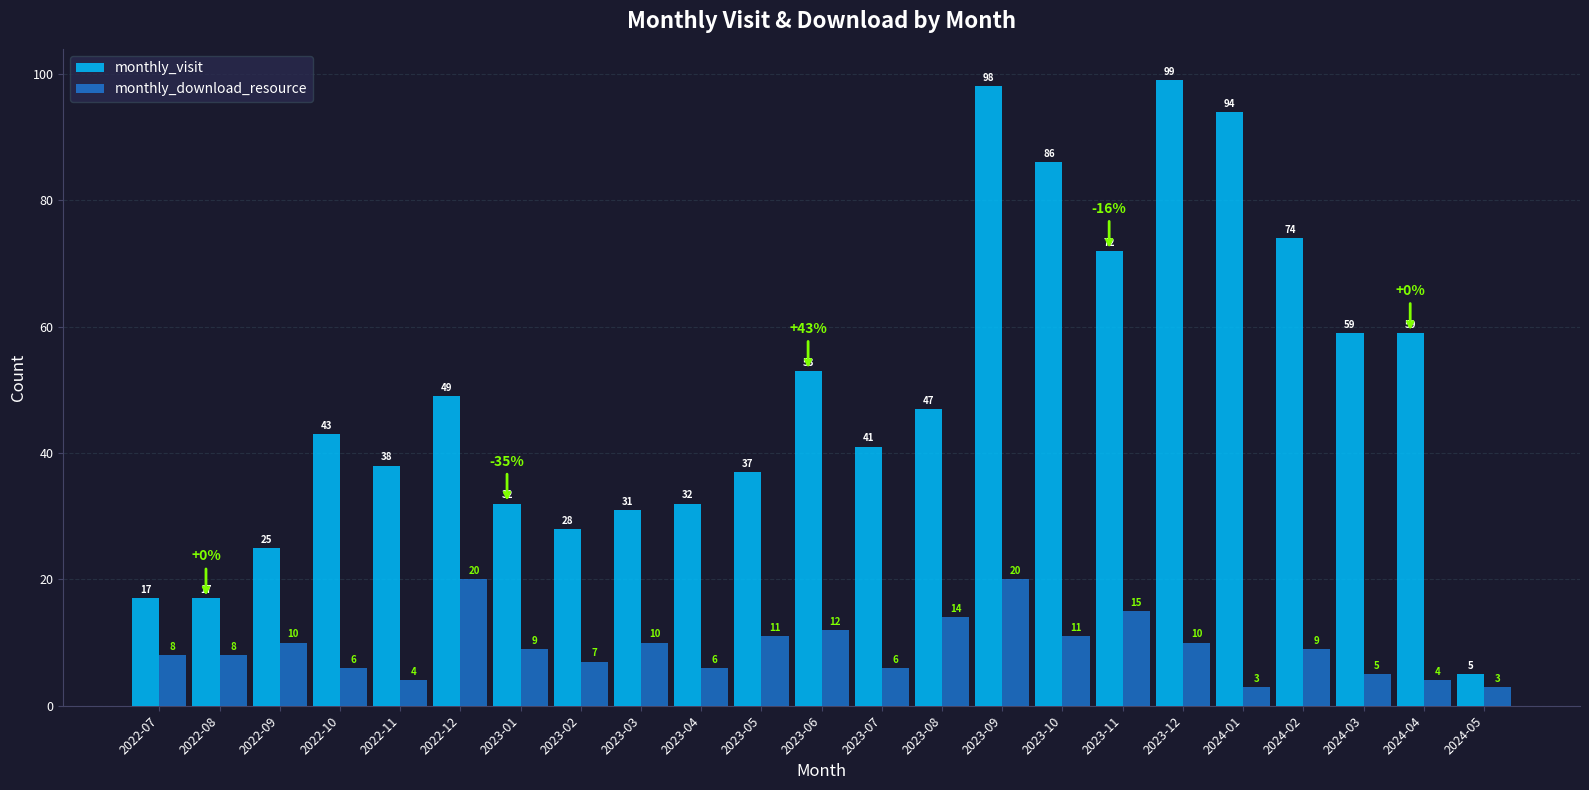

What is the total value across all series at 2023-03?

41